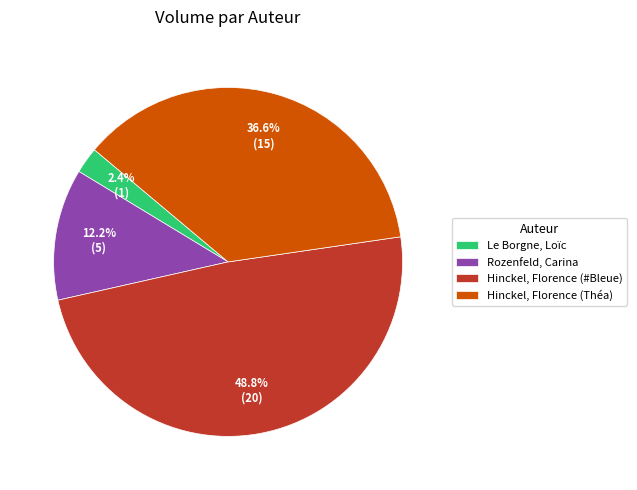

Which slice is the largest?

Hinckel, Florence (#Bleue)